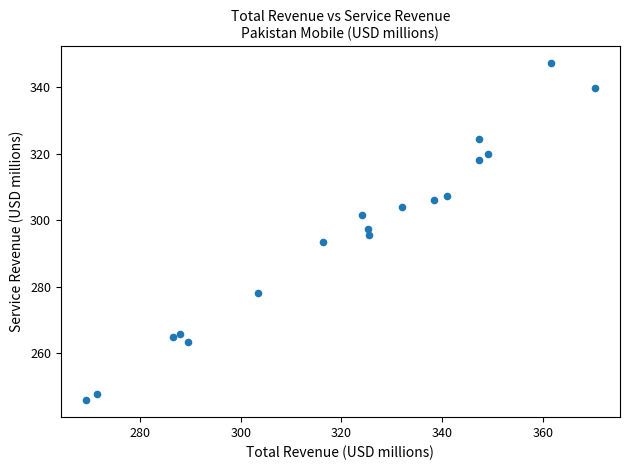

What is the range of X values (max minus min)?

101.1